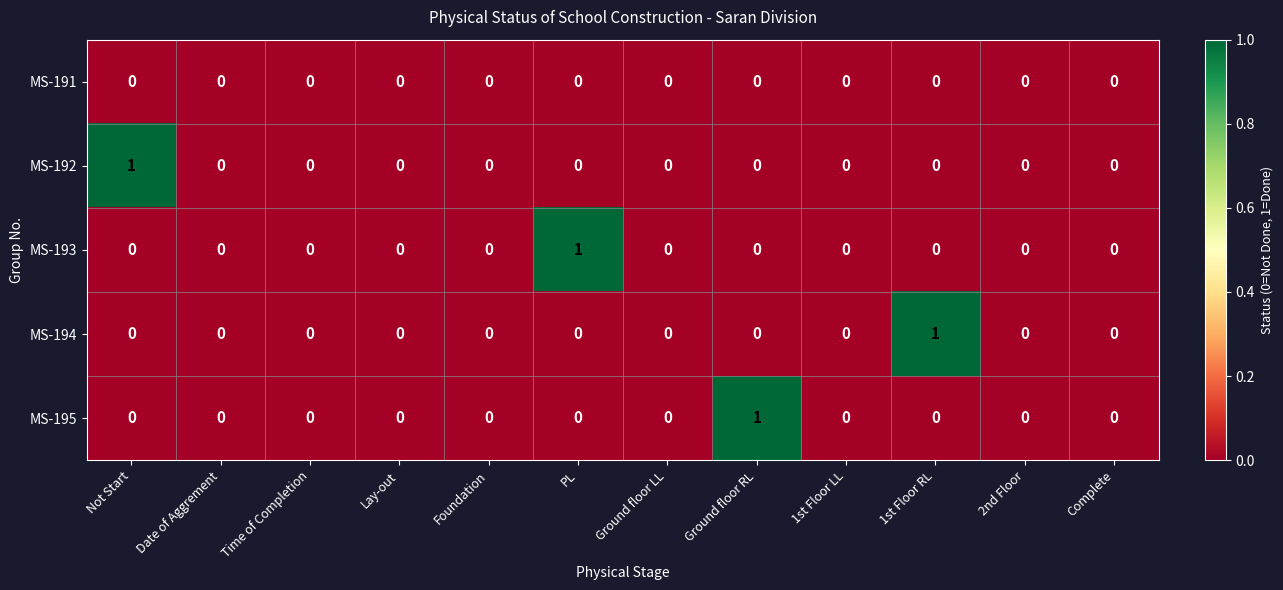

The value of MS-195 at 1st Floor RL is 0. True or false?

True